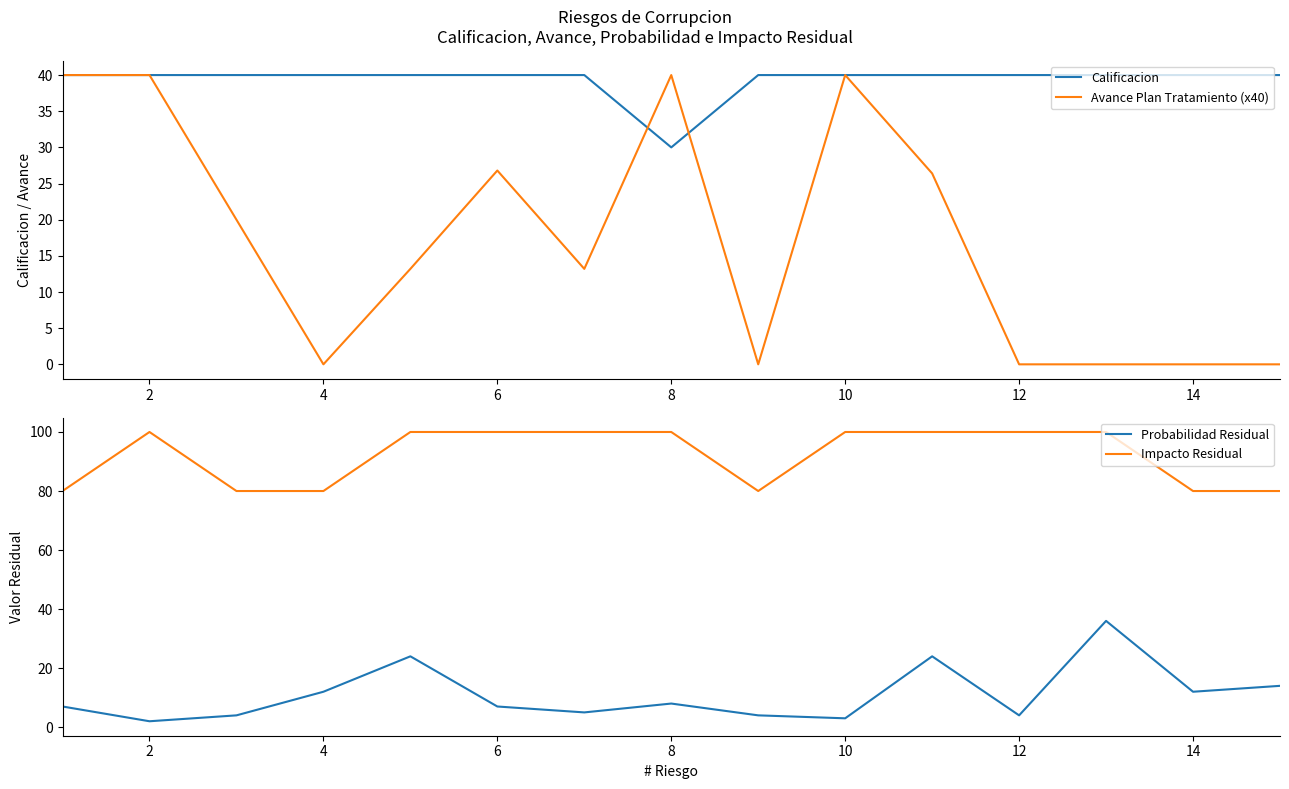

Is it true that Avance Plan Tratamiento (x40) equals 54.0 at 10?

False